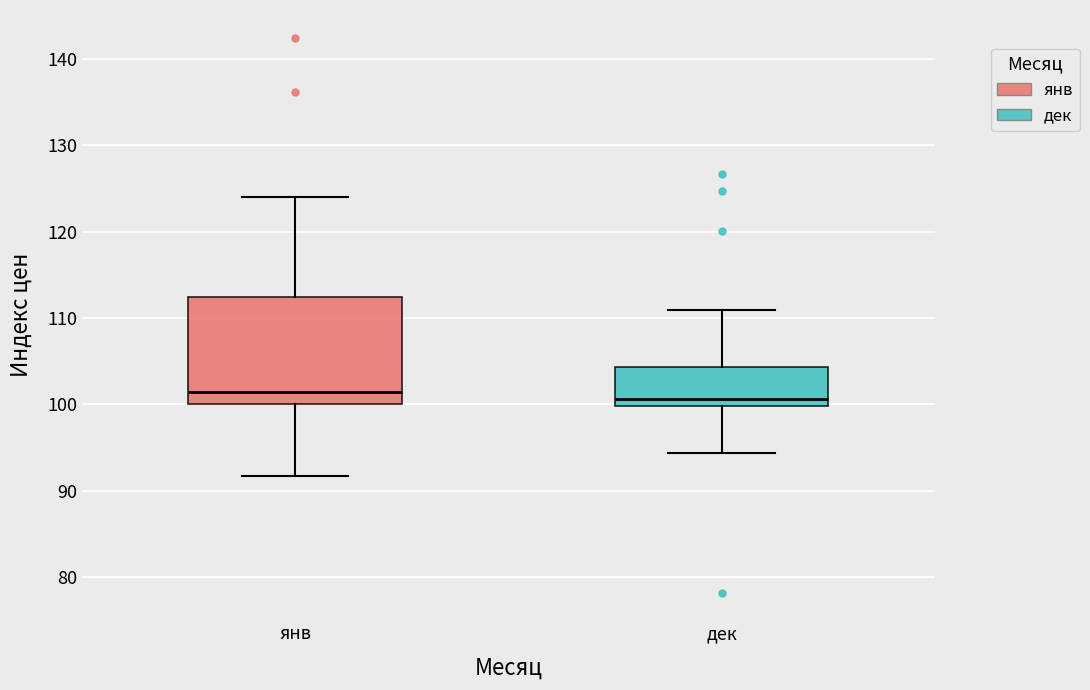

Where does the median line of the box for дек sit on the y-axis? The values are not printed on the chart, so give them approximately, as read against the axis.

101